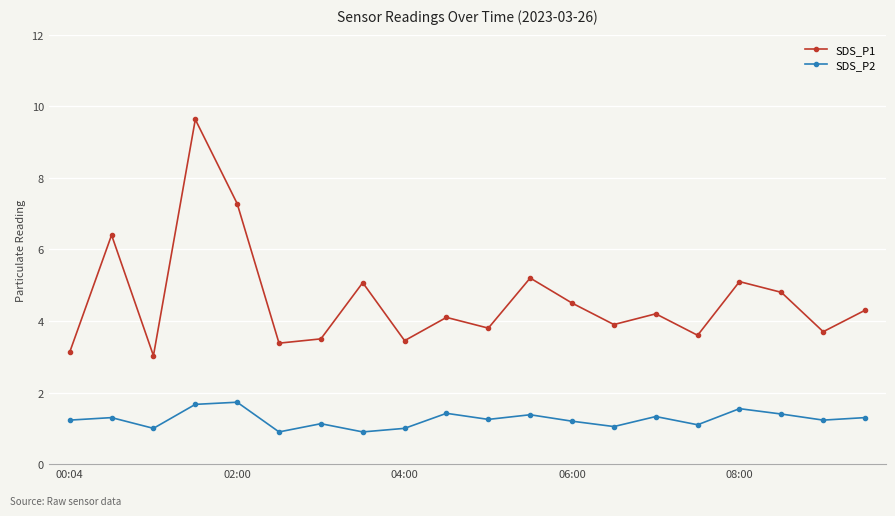

What is the highest value of the SDS_P2 series?

1.7